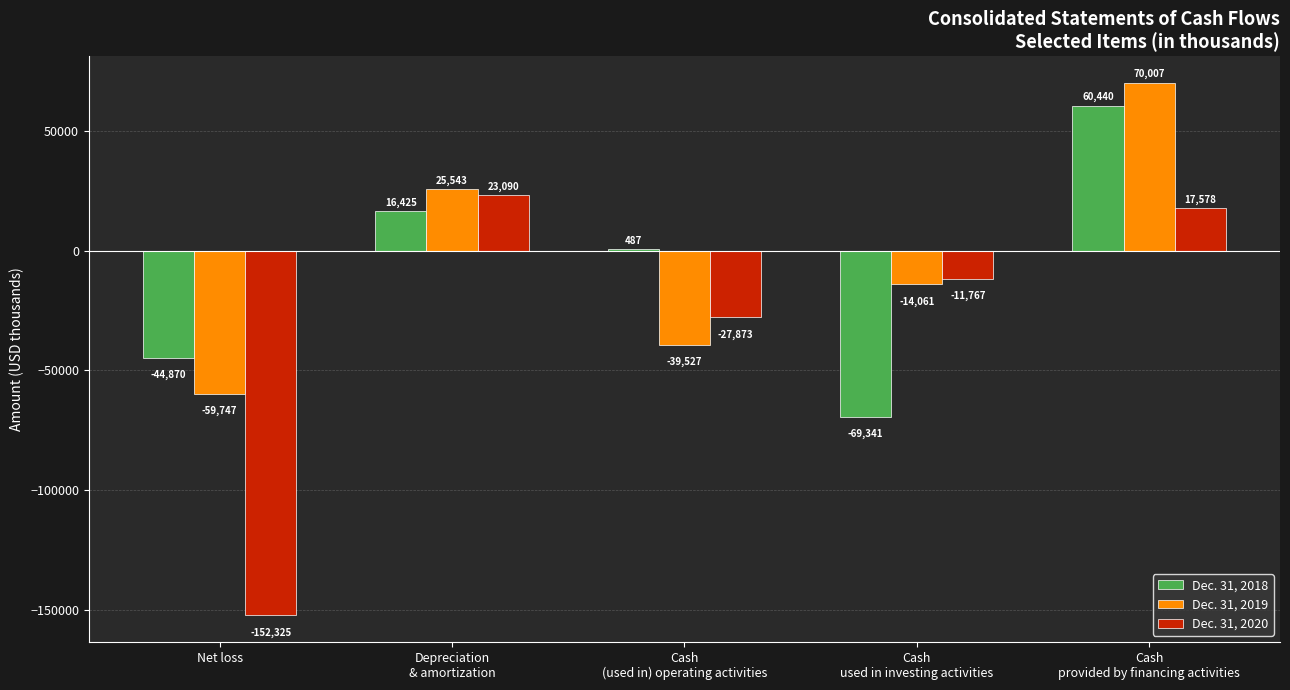

How many values in Dec. 31, 2018 are above zero?

3